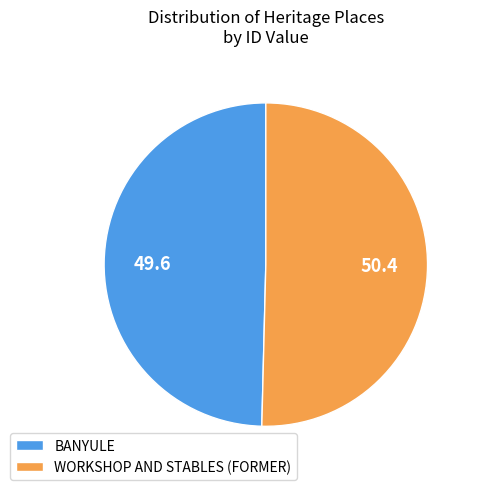

What is the ratio of the value at WORKSHOP AND STABLES (FORMER) to the value at BANYULE?

1.0